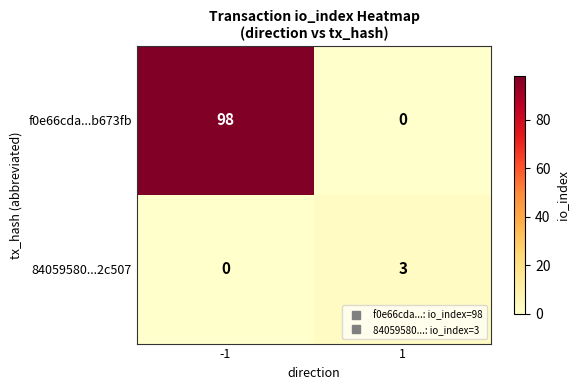

What is the difference between the f0e66cda...b673fb values at 1 and -1?

98